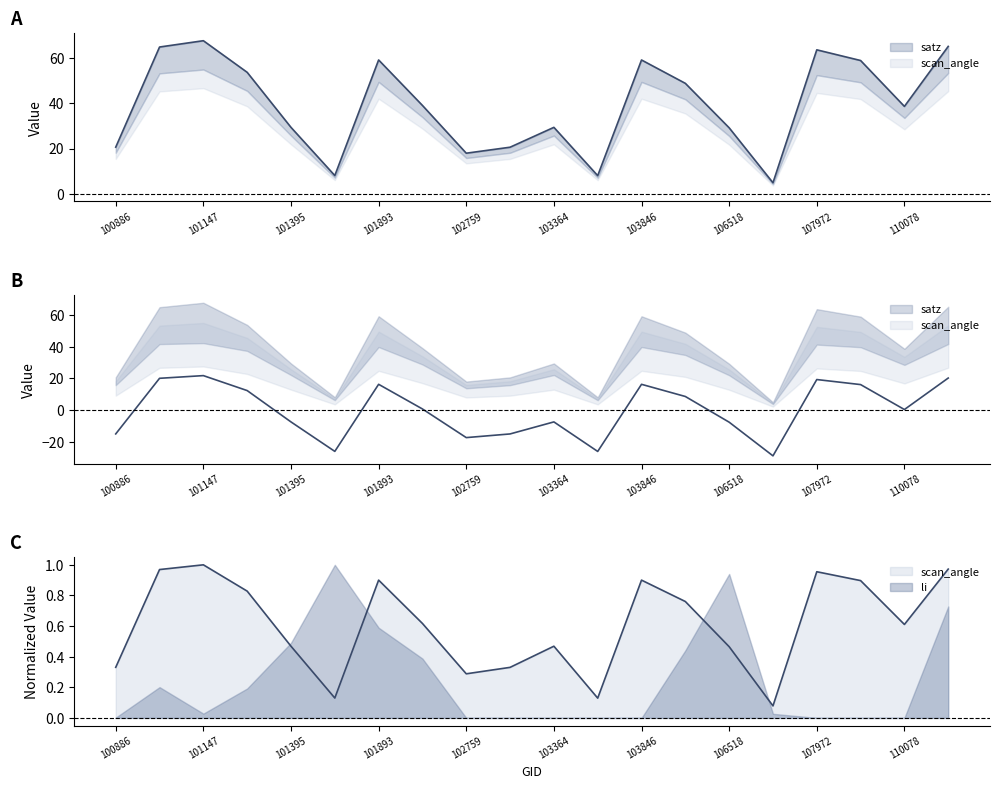

How many negative values does the scan_angle series have?

9